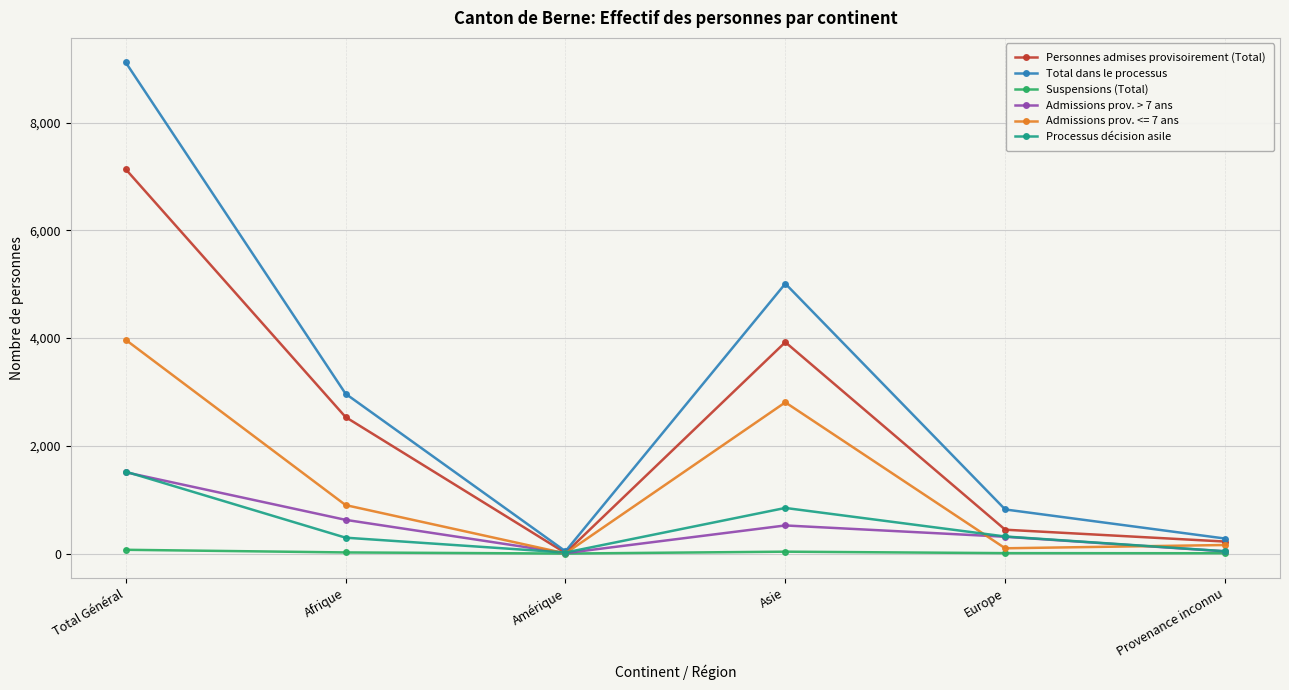

True or false: Suspensions (Total) has a value of 0 at Amérique.

True